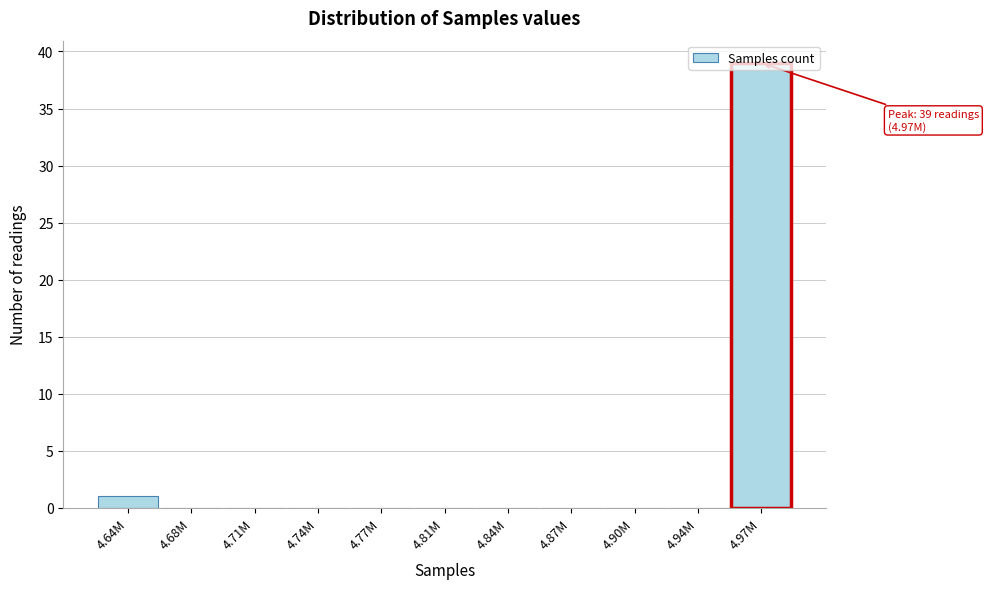

What is the greatest value displayed?

39